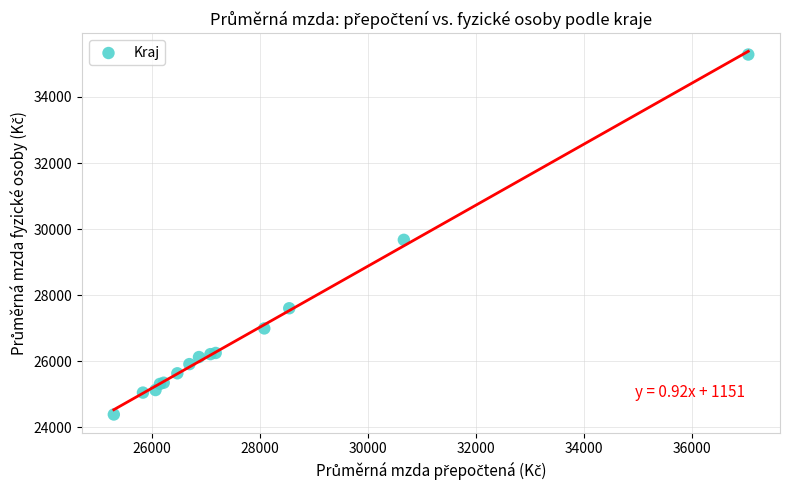

What Y value in the scatter plot is closest to 29834?

29673